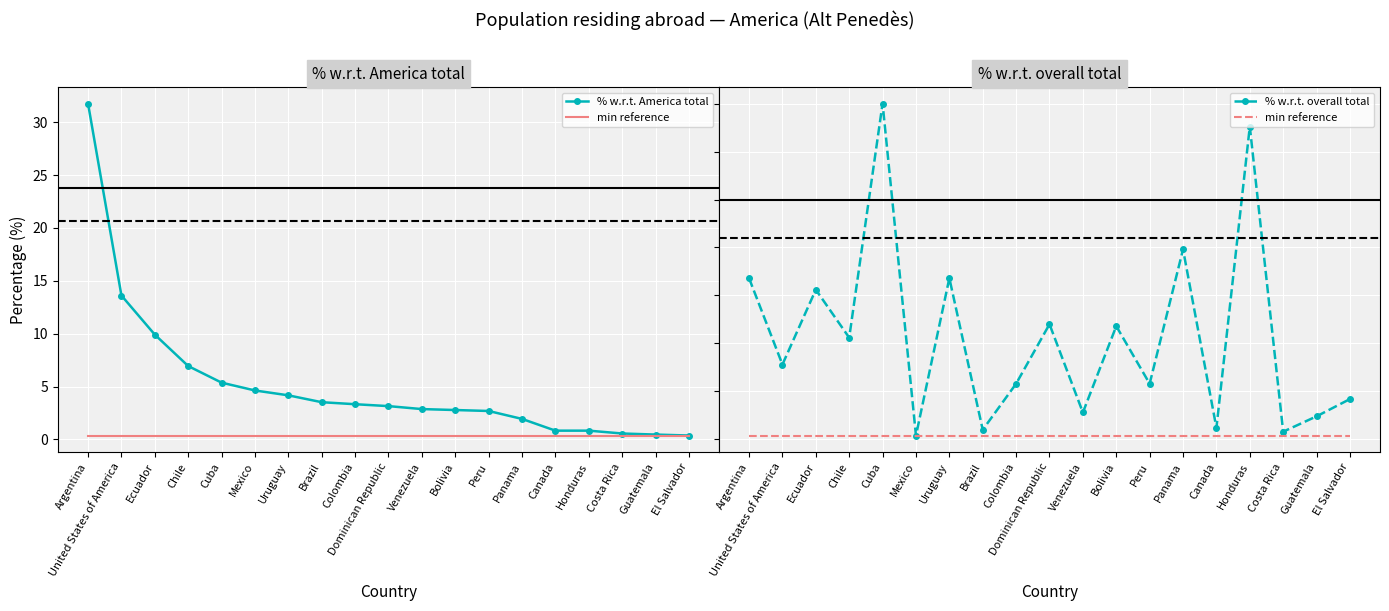

Which series has the largest total across all categories?

% w.r.t. America total